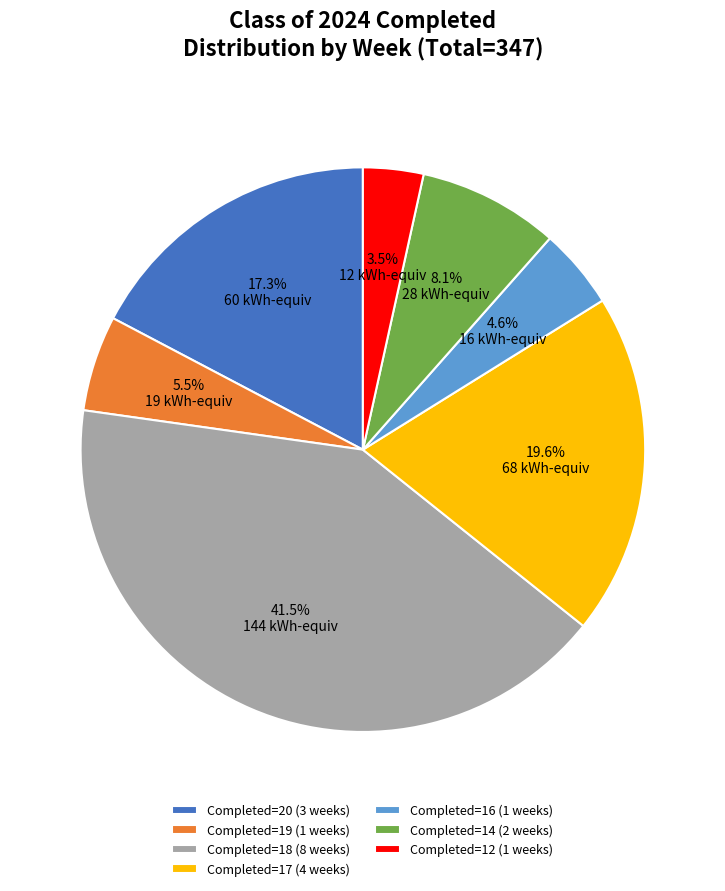

Does any single category account for the majority?

No